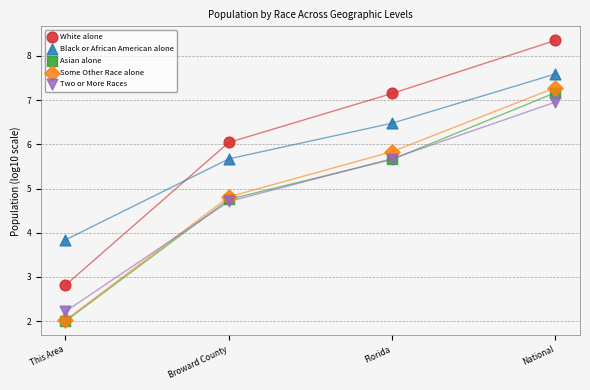

Which series has the largest Y range (max minus min)?

White alone